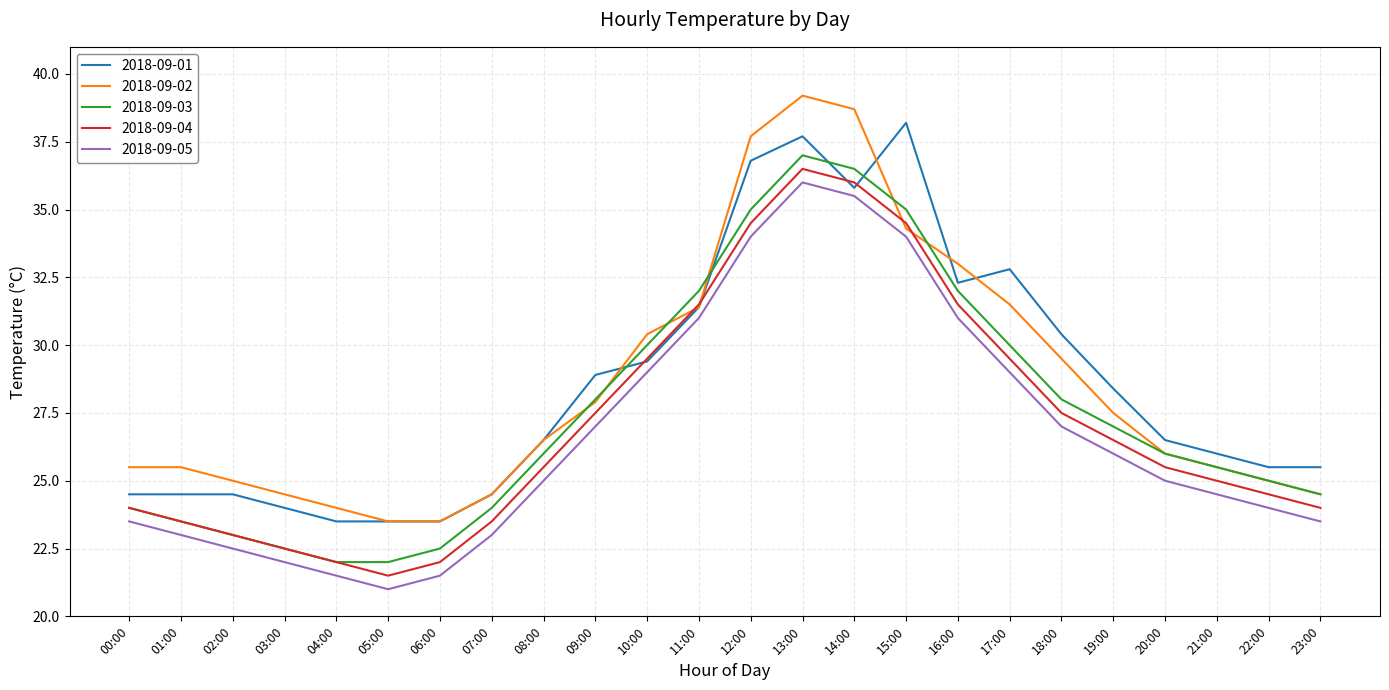

The 2018-09-03 series shows 35.0 at 12:00. True or false?

True